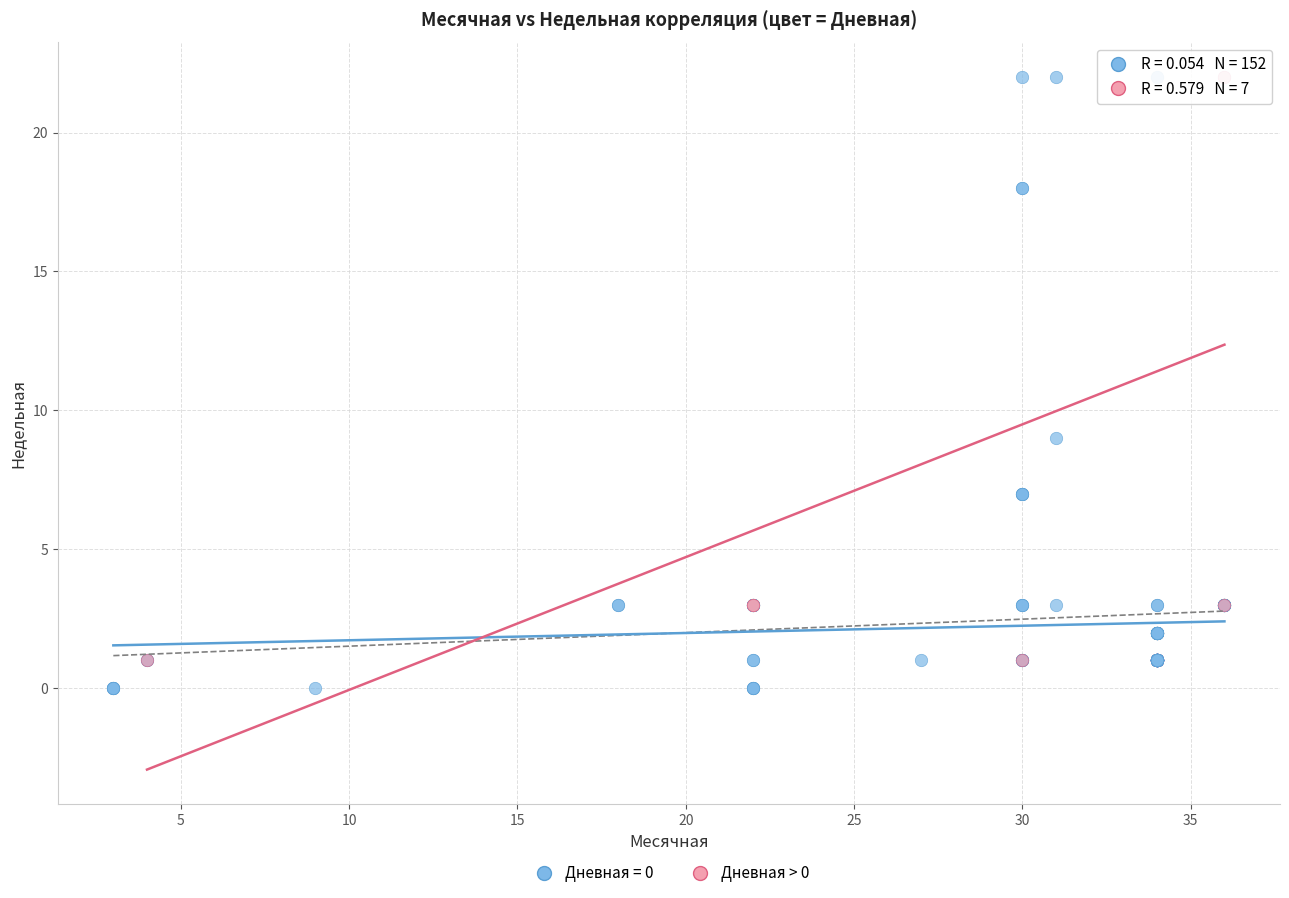

Which series has the largest Y range (max minus min)?

Дневная = 0